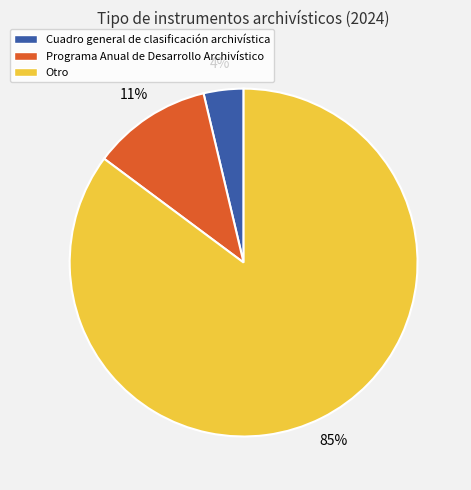

Is it true that Programa Anual de Desarrollo Archivístico is 11% of the pie?

True